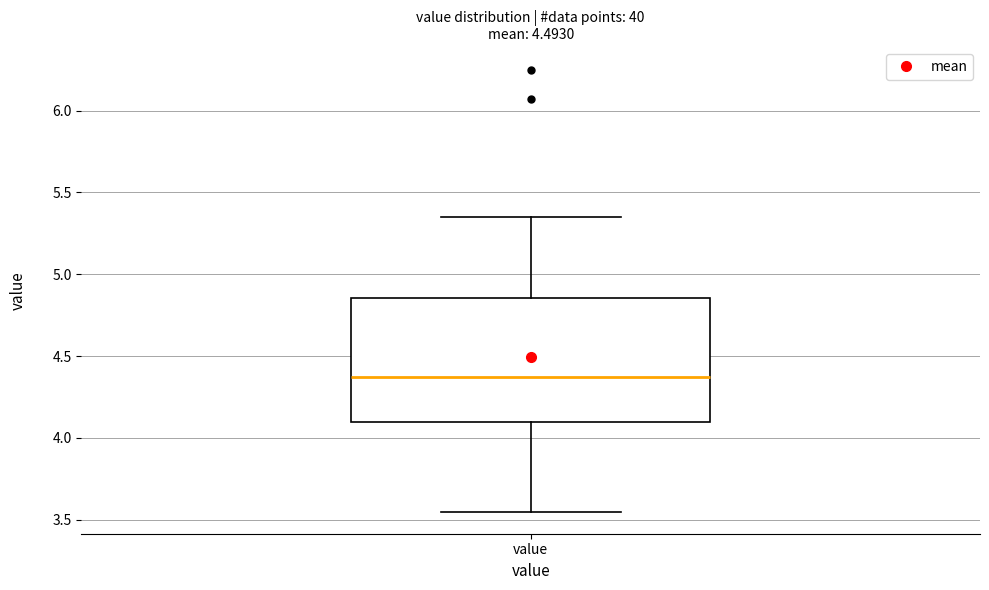

Where is the lower edge of the box for value on the y-axis? The values are not printed on the chart, so give them approximately, as read against the axis.

4.10